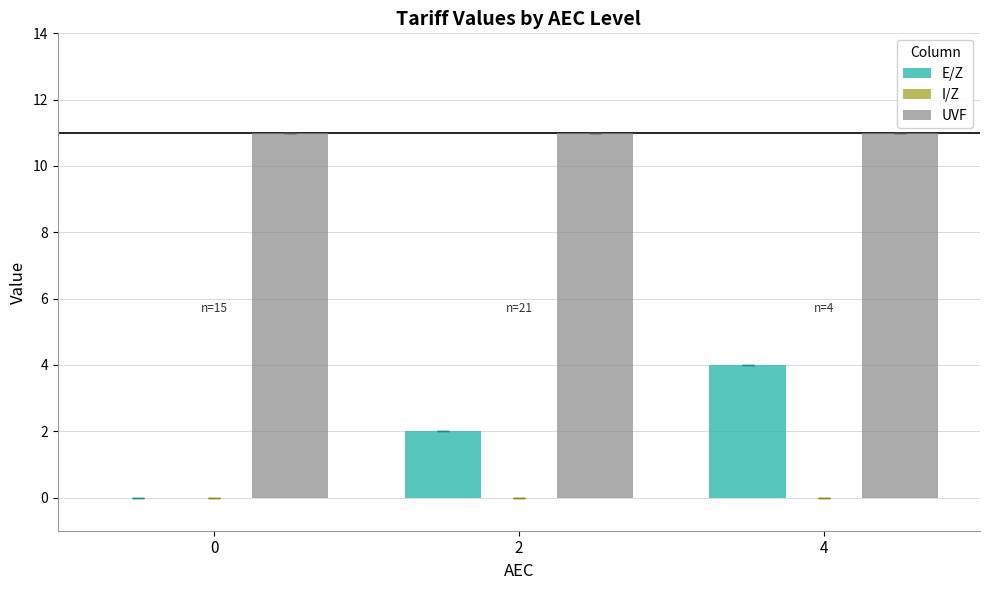

Are the bars horizontal?

No